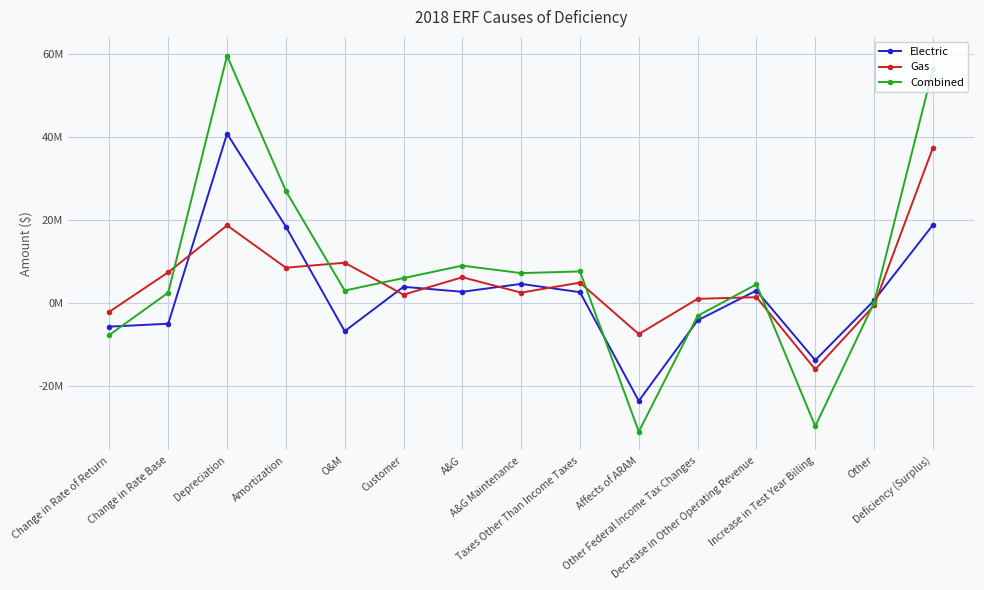

At which label is Gas closest to 10800000?

O&M